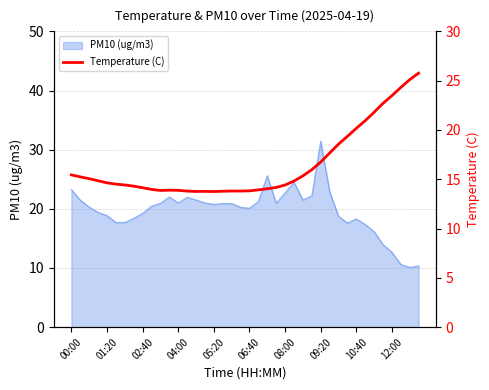

What is the change in value from 11 to 38?

+11.2